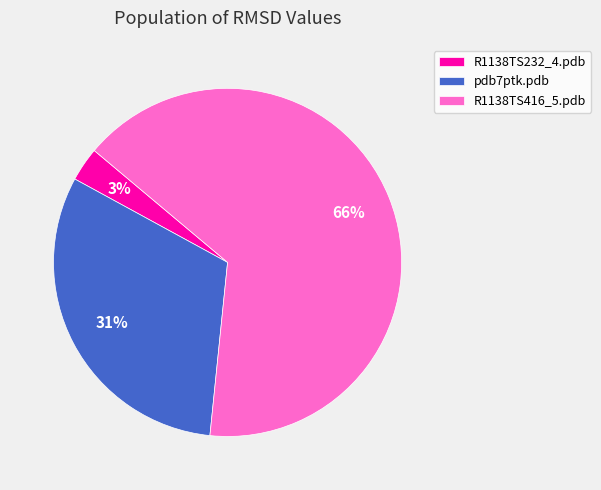

Count the number of slices in the pie.

3